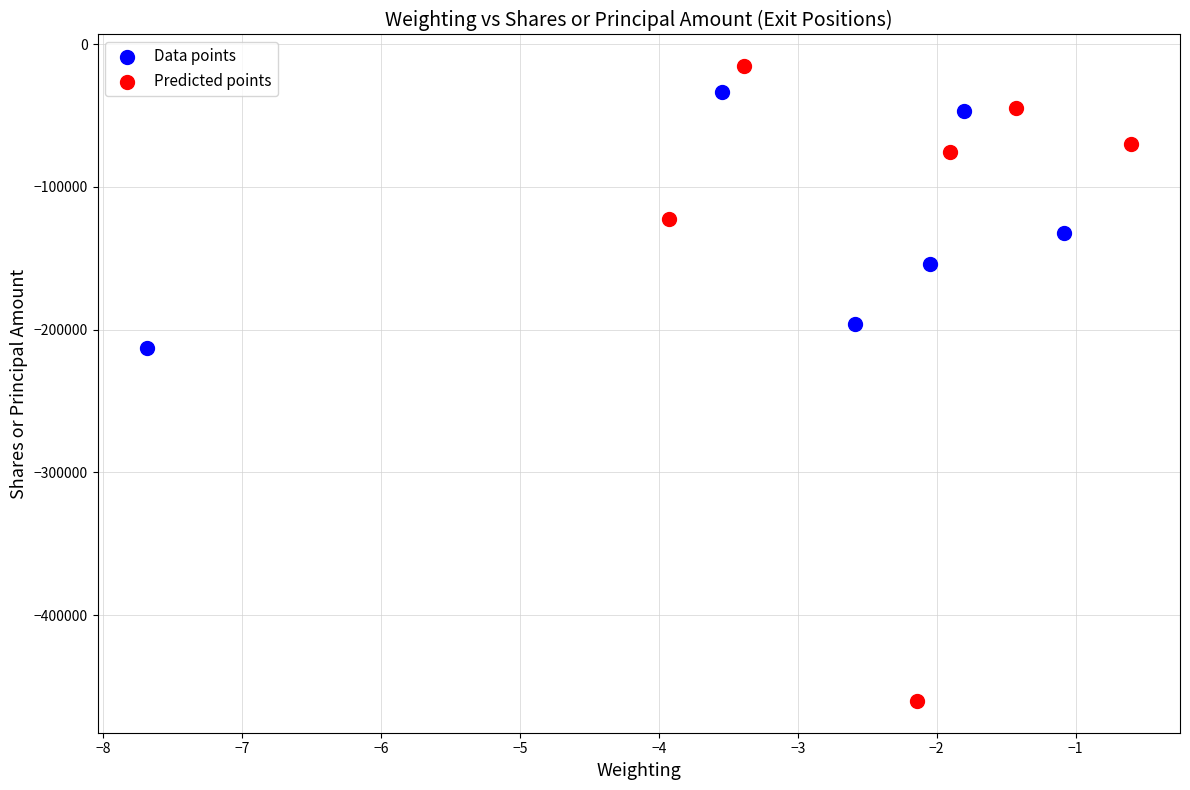

What are all the series names shown in the legend?

Data points, Predicted points